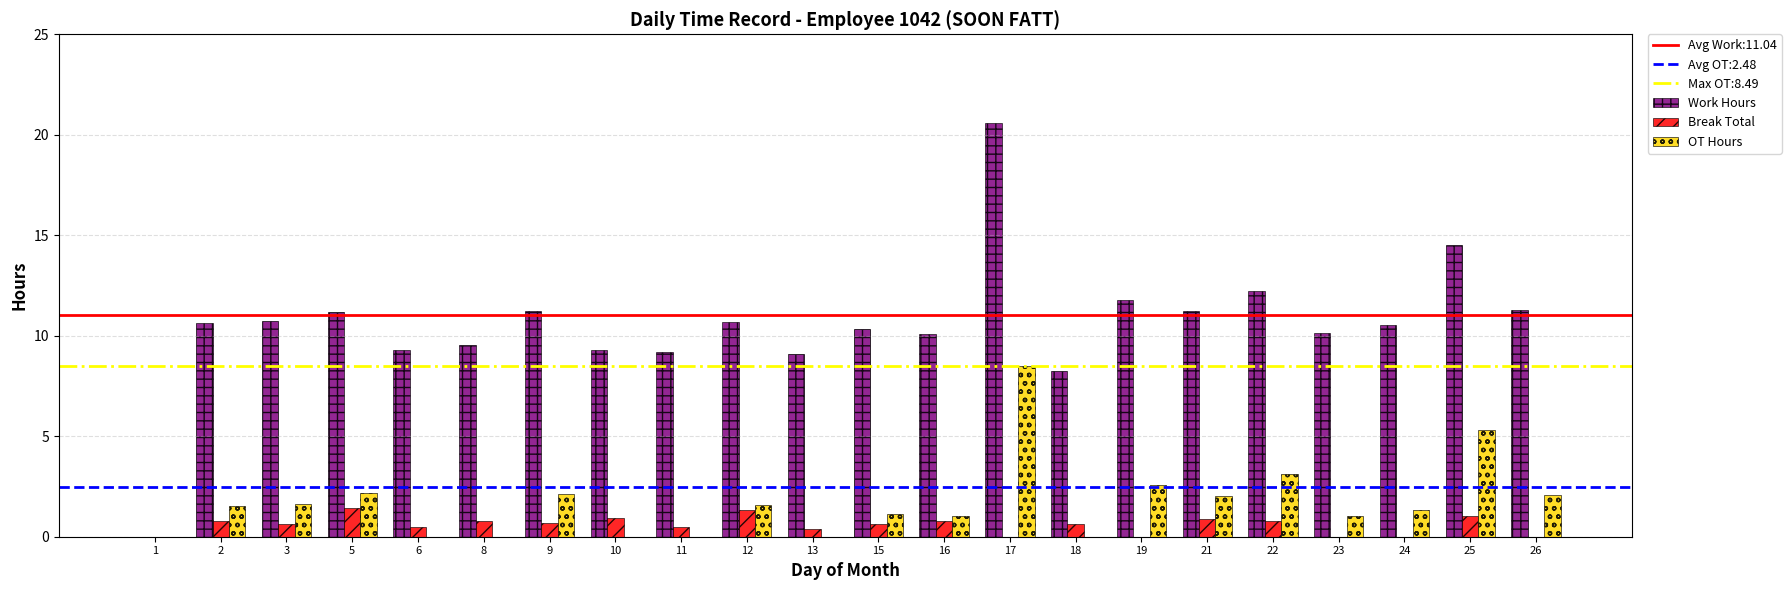

How many groups of bars are there?

22